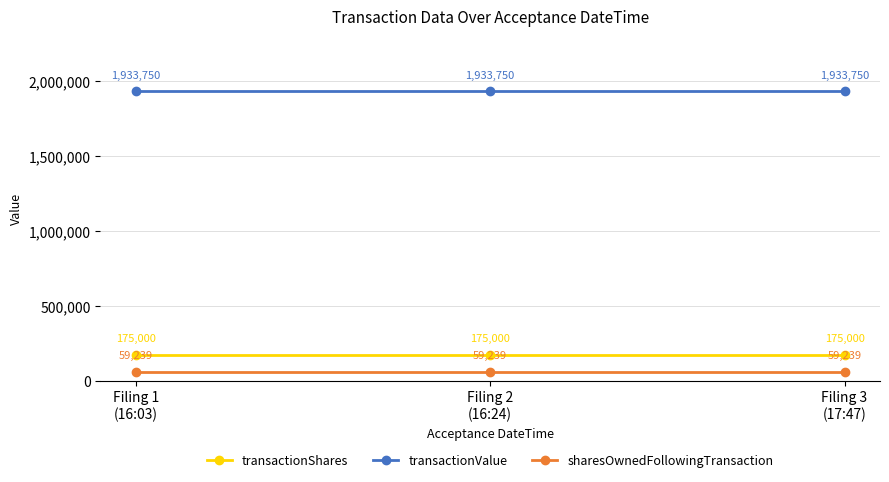

Does the chart have visible grid lines?

Yes